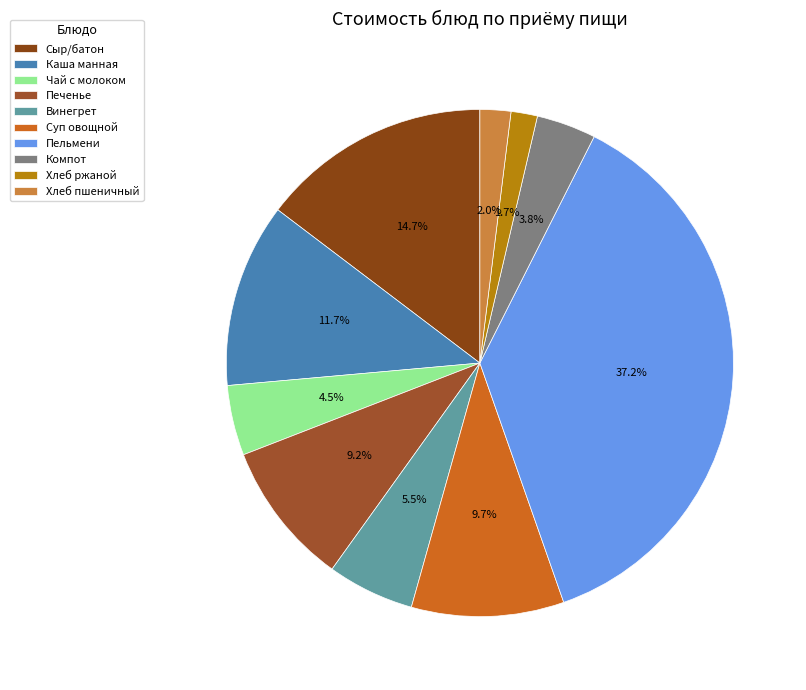

Which slice is the smallest?

Хлеб ржаной